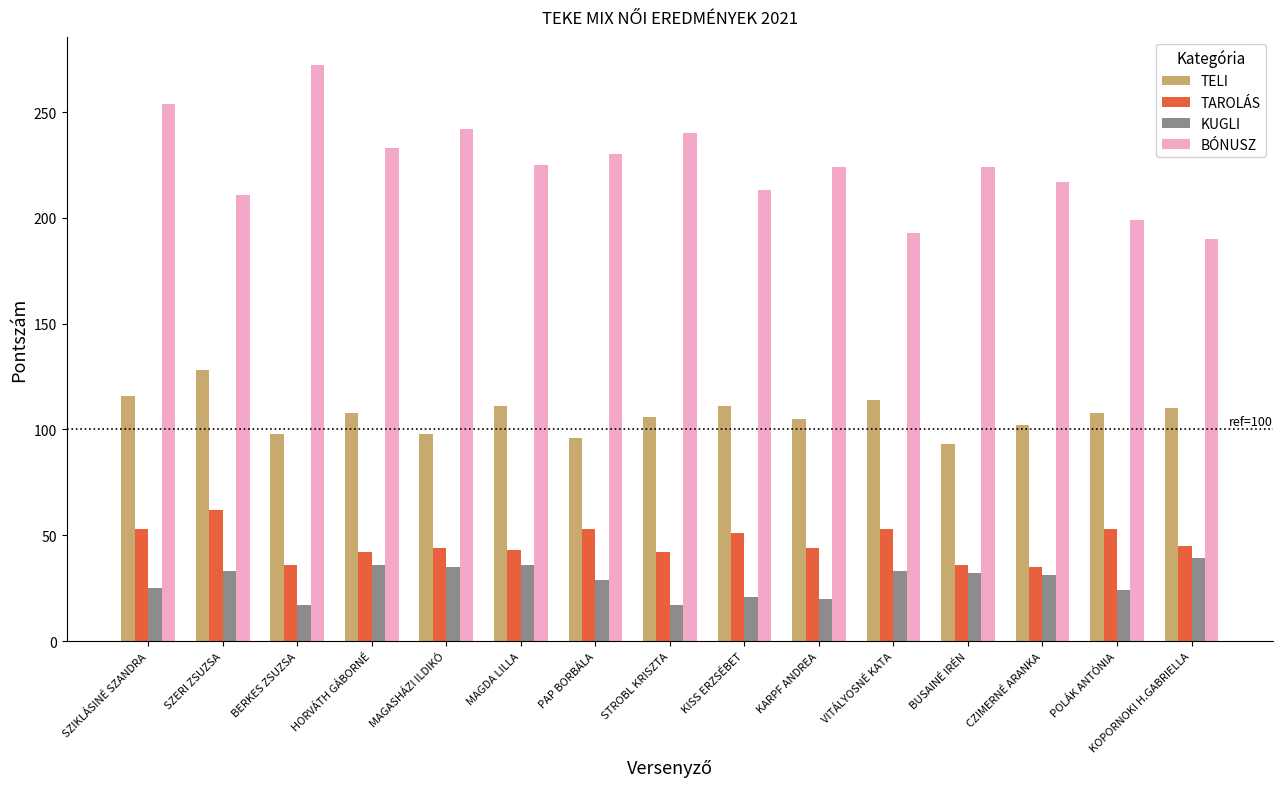

What are all the series names shown in the legend?

TELI, TAROLÁS, KUGLI, BÓNUSZ